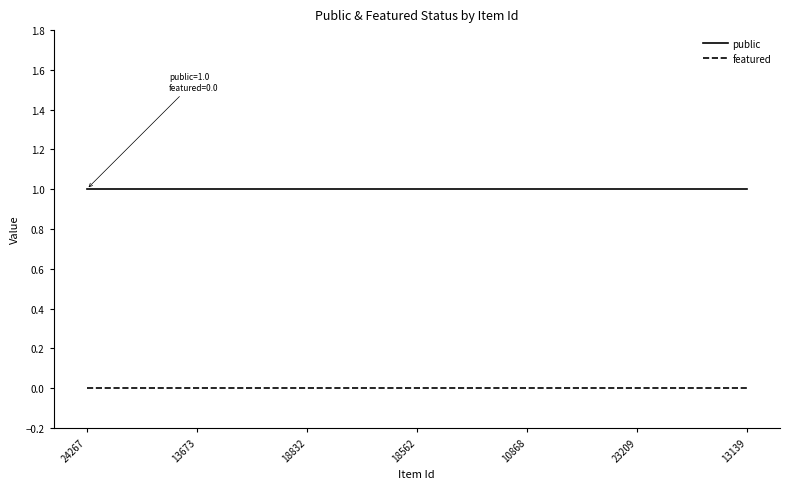

List the series in order of their overall mean, lowest first.

featured, public